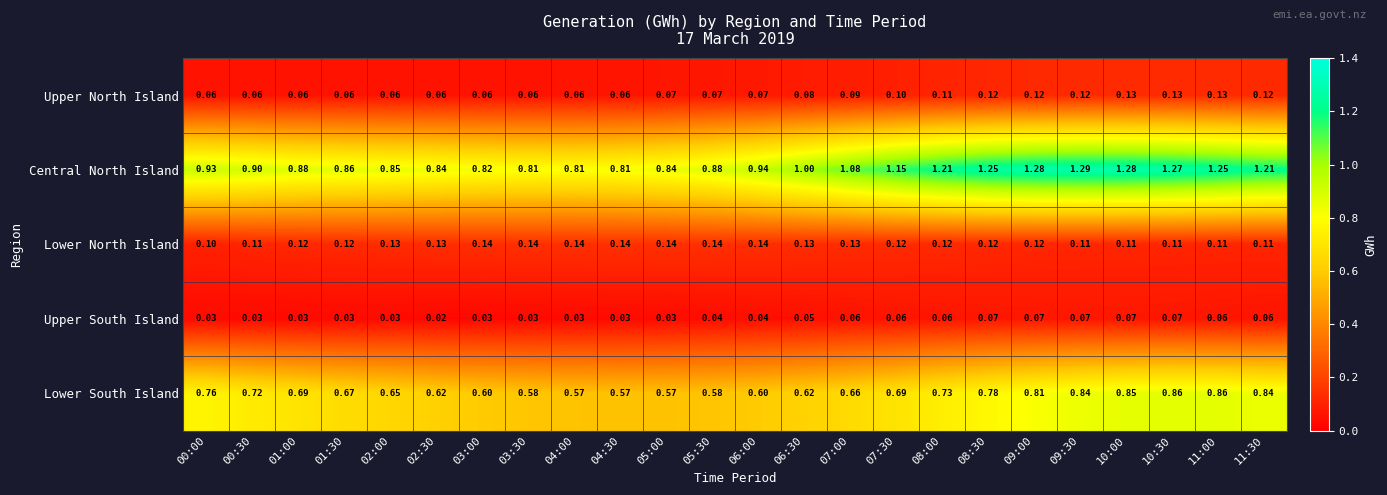

Which series has the largest total across all categories?

Central North Island